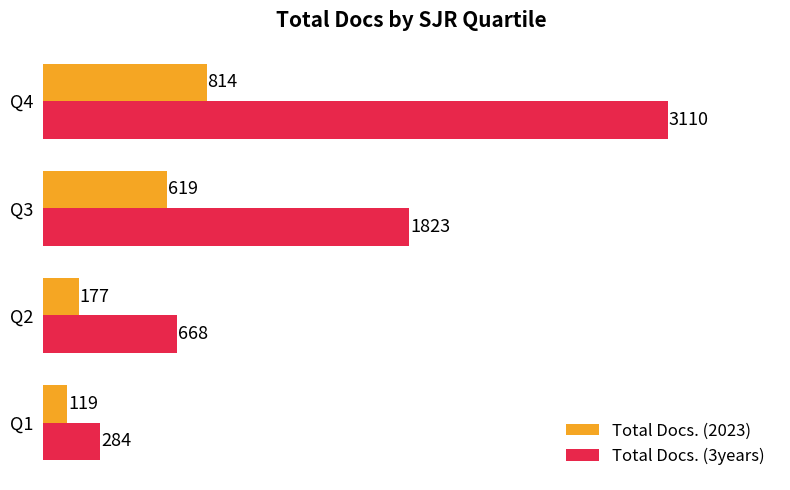

At which label is Total Docs. (2023) closest to 466?

Q3